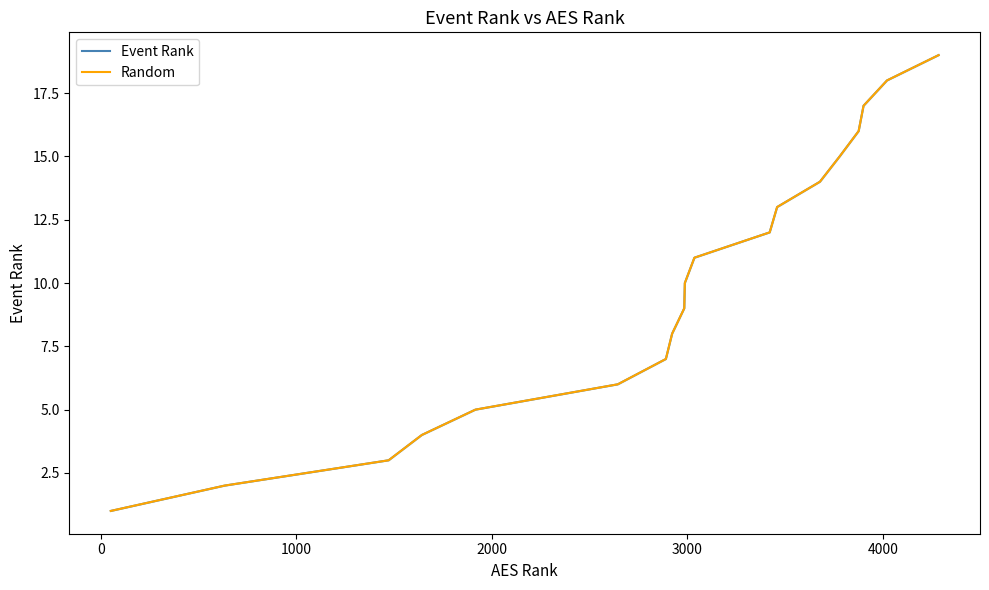

True or false: Event Rank and Random cross at least once.

False